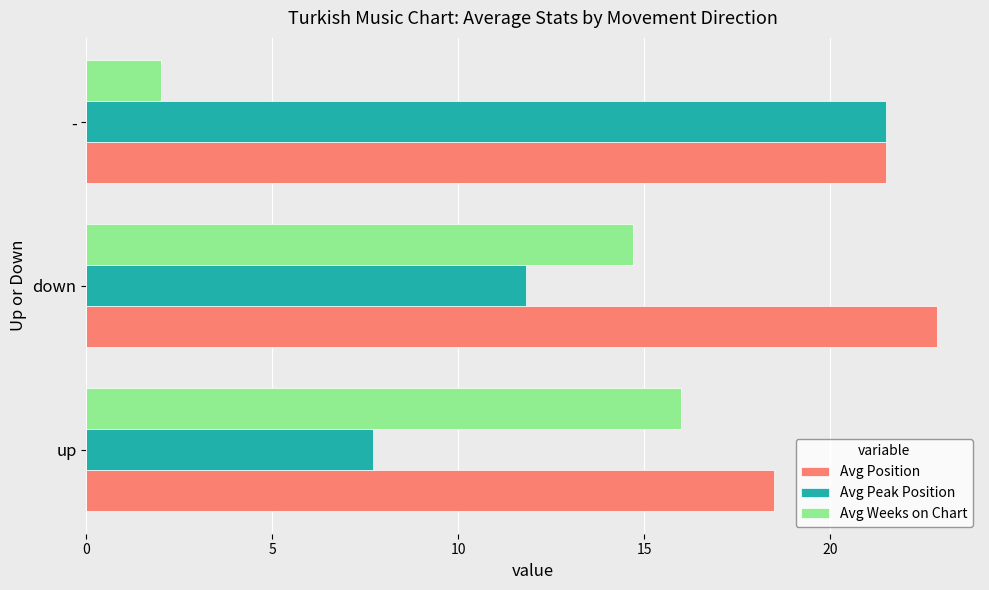

Rank the series by their average value, from highest to lowest.

Avg Position, Avg Peak Position, Avg Weeks on Chart